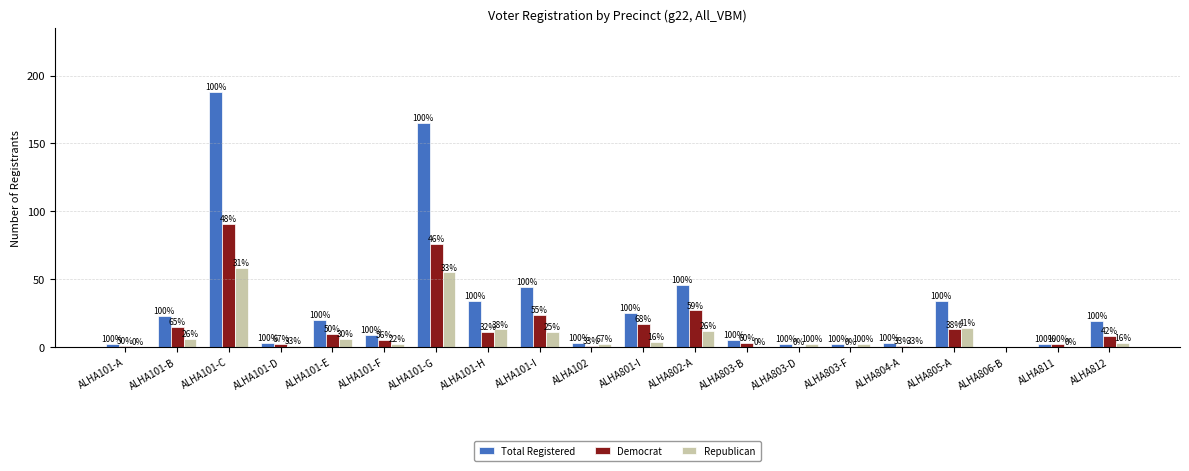

What is the difference between the second highest and minimum values in the Republican series?

55